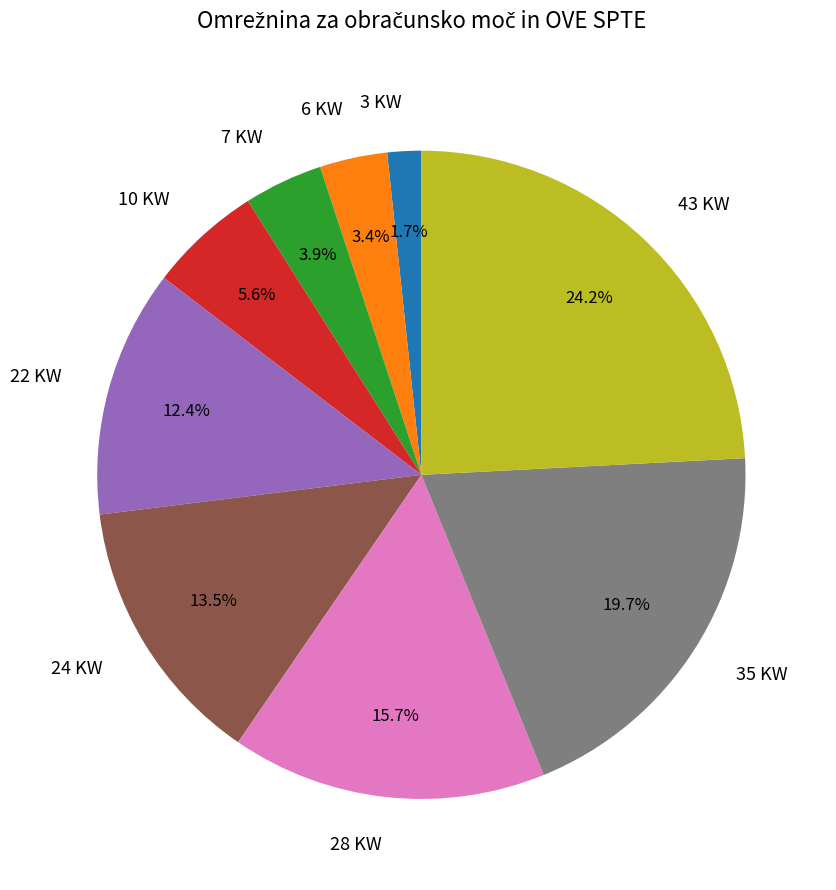

What is the ratio of the value at 3 KW to the value at 6 KW?

0.5